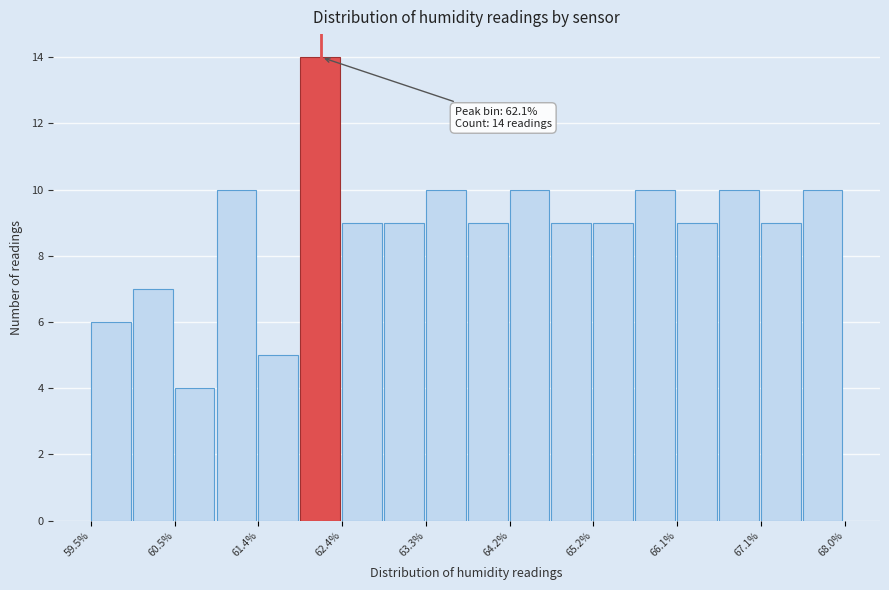

Which range on the x-axis has the tallest bar?

61.9 to 62.4